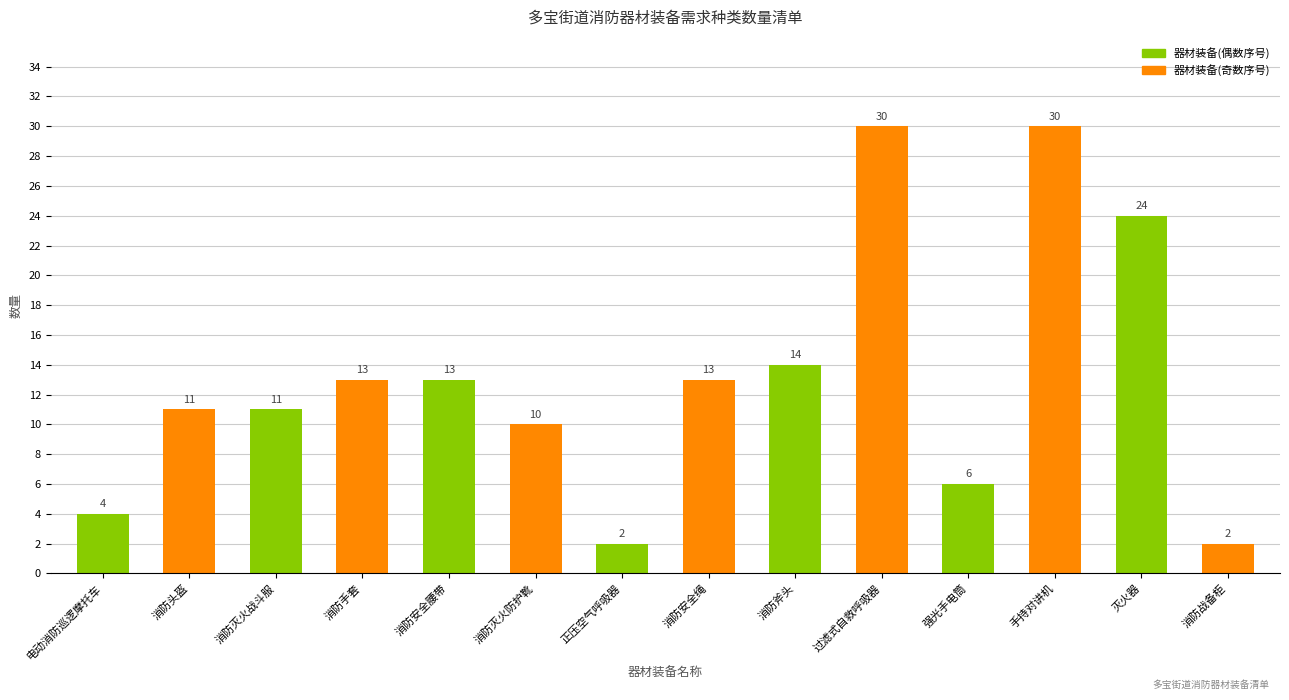

Read the value at 消防手套, to the nearest 5.

15